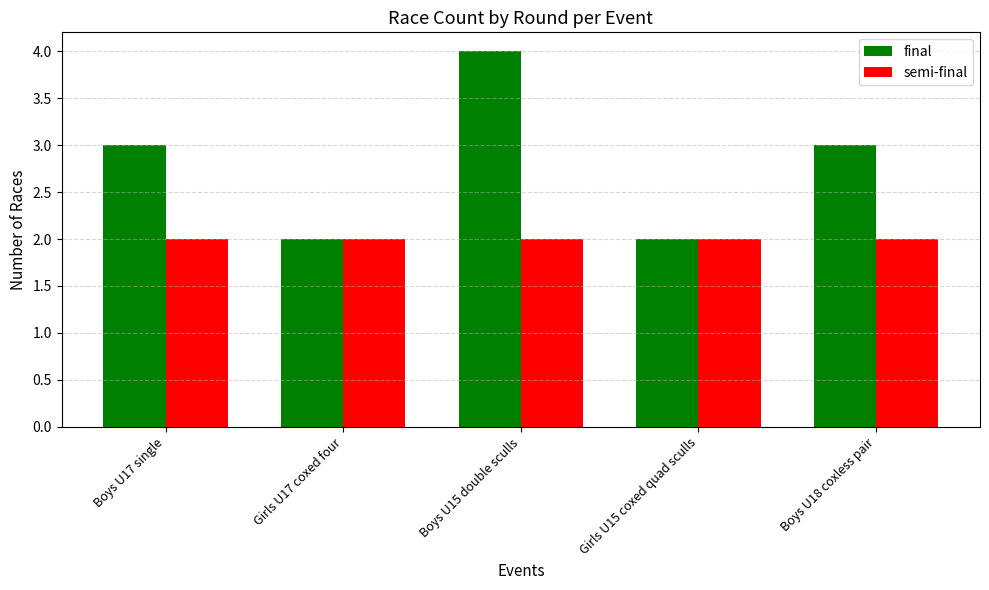

Which label corresponds to the largest value in the chart?

Boys U15 double sculls